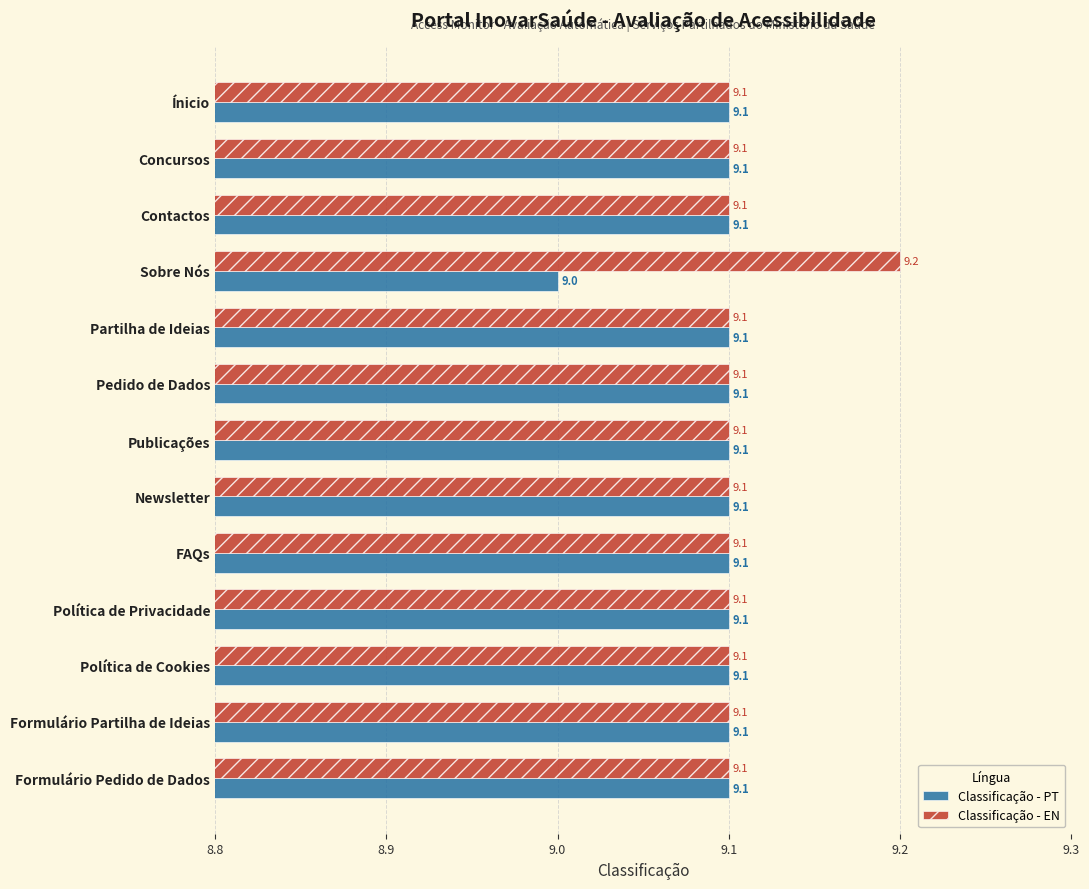

The Classificação - EN series shows 15.8 at Política de Privacidade. True or false?

False